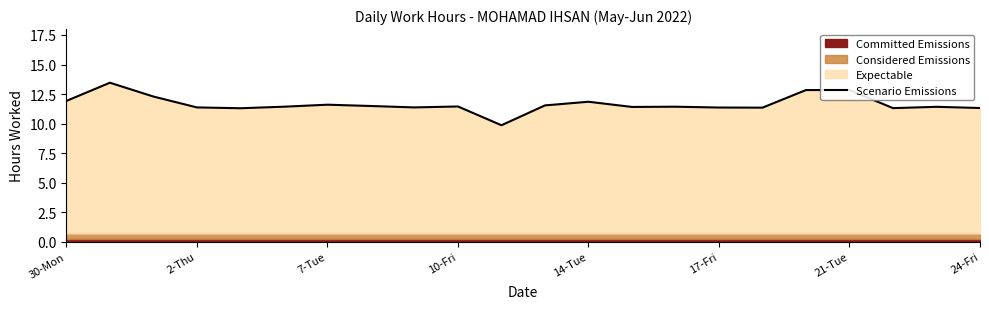

The value of Scenario Emissions at 21-Tue is 21.3. True or false?

False